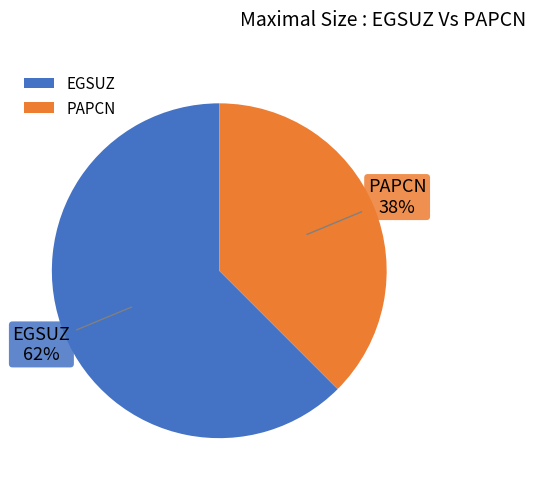

Which slice represents more than half of the pie?

EGSUZ